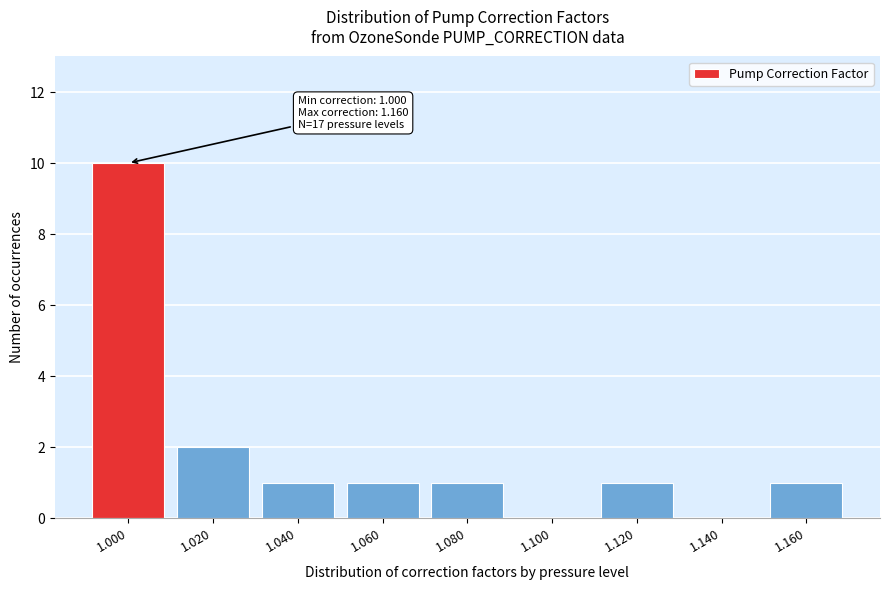

Reading left to right, extract all data points from this chart.

1.000=10	1.020=2	1.040=1	1.060=1	1.080=1	1.100=0	1.120=1	1.140=0	1.160=1